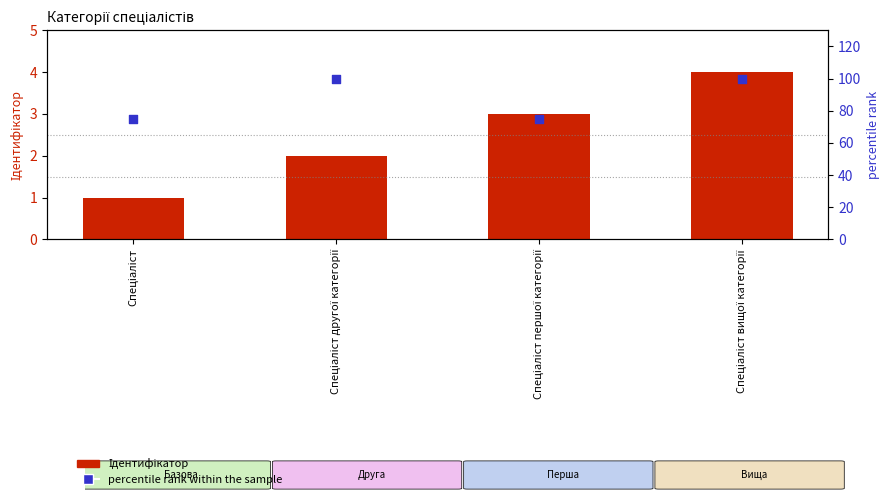

Which series has the largest total across all categories?

percentile rank within the sample